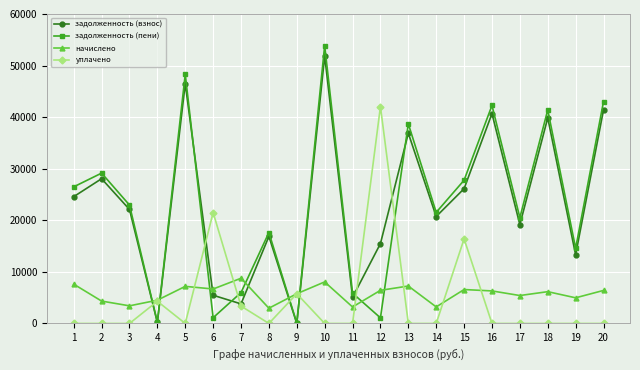

At which category is the sum across all series the highest?

10